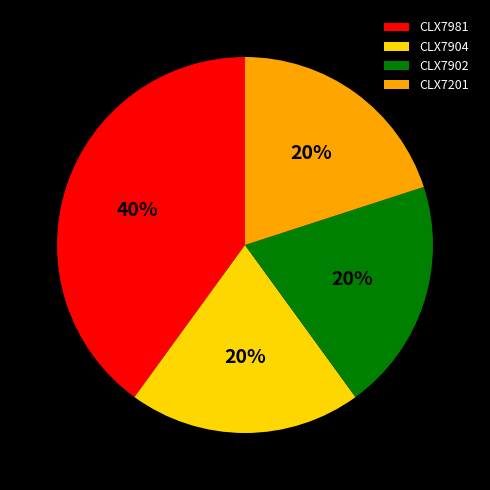

What percentage is the CLX7981 slice, to the nearest percent?

40%